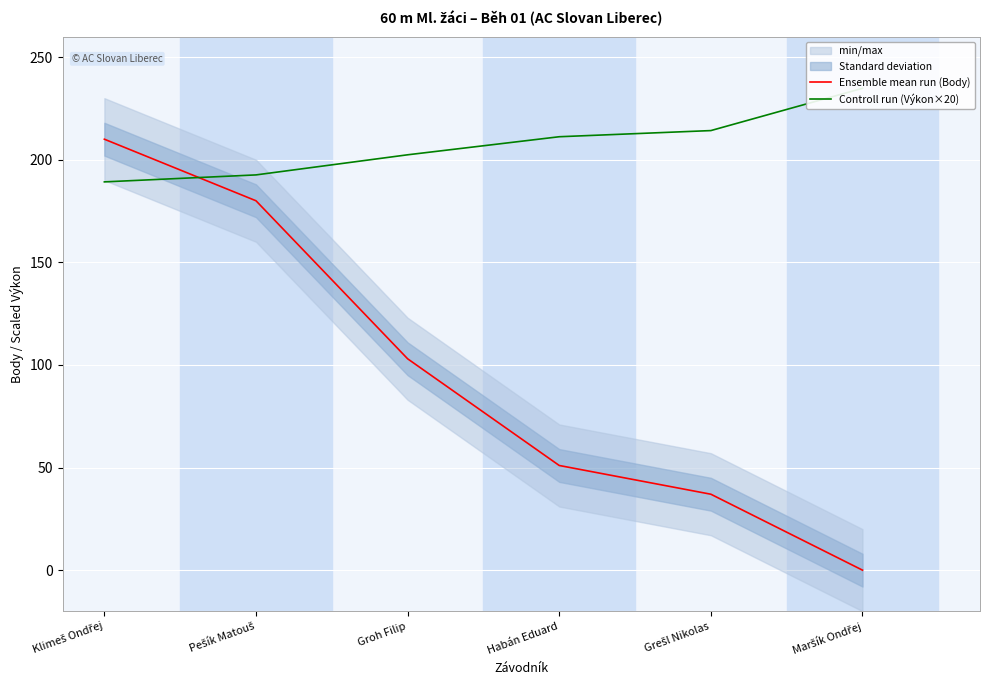

How many lines are shown in the chart?

2